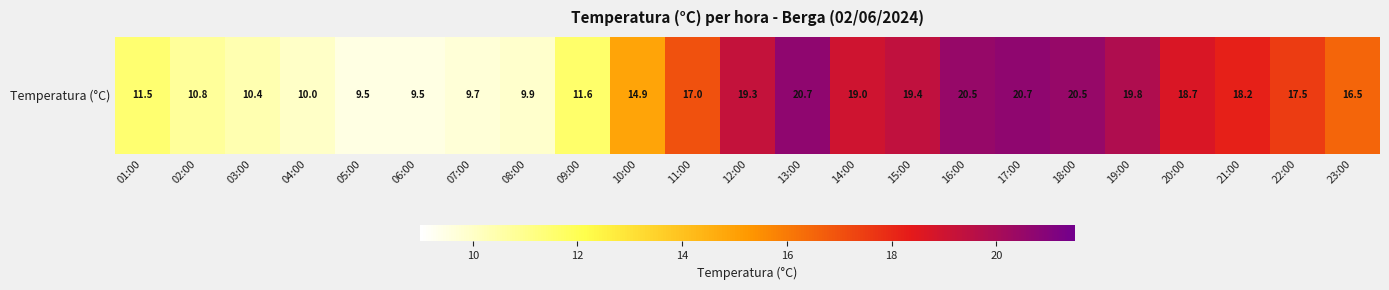

What is the sum of all values?

355.6